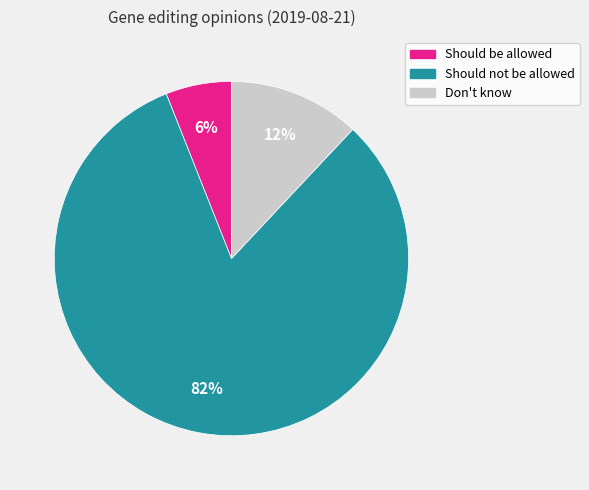

Between Should be allowed and Don't know, which is larger?

Don't know